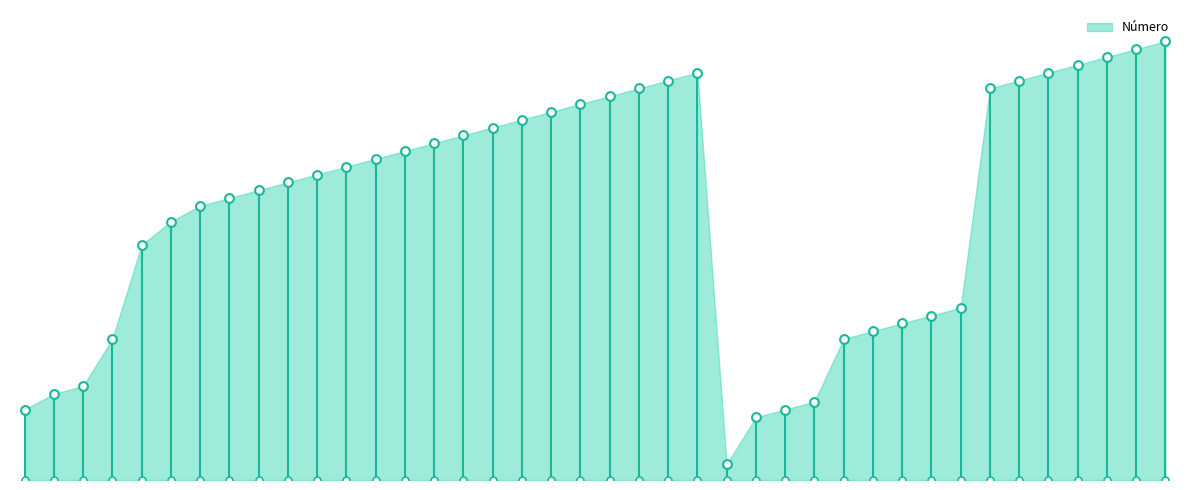

Between 50 and 3, which is larger?

50